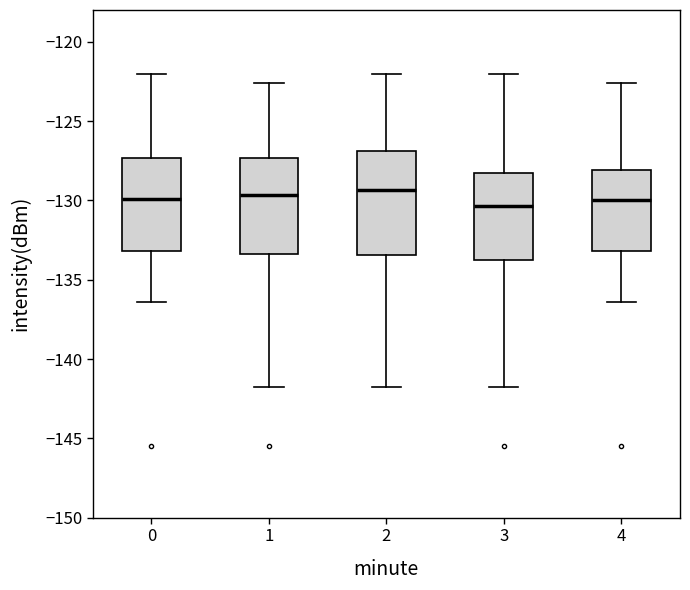

Where does the median line of the box at x = 3 sit on the y-axis? The values are not printed on the chart, so give them approximately, as read against the axis.

-130.5